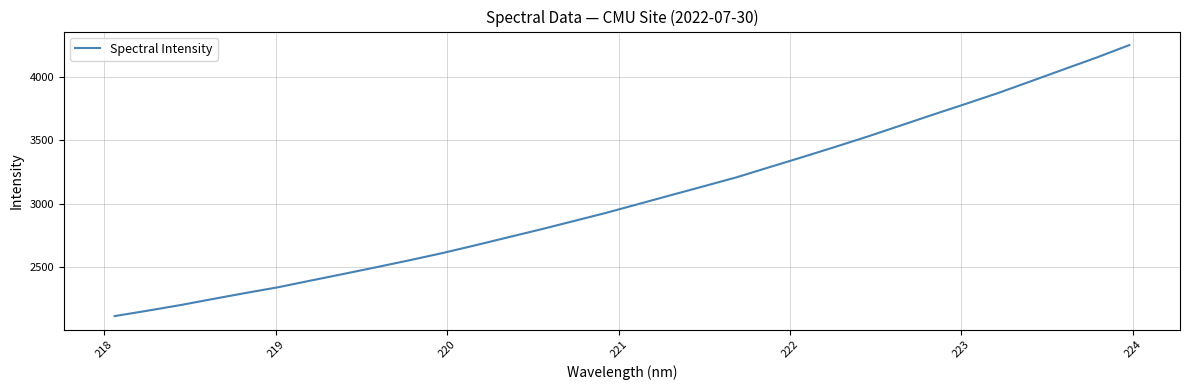

What is the difference between the maximum and minimum values?

2132.0